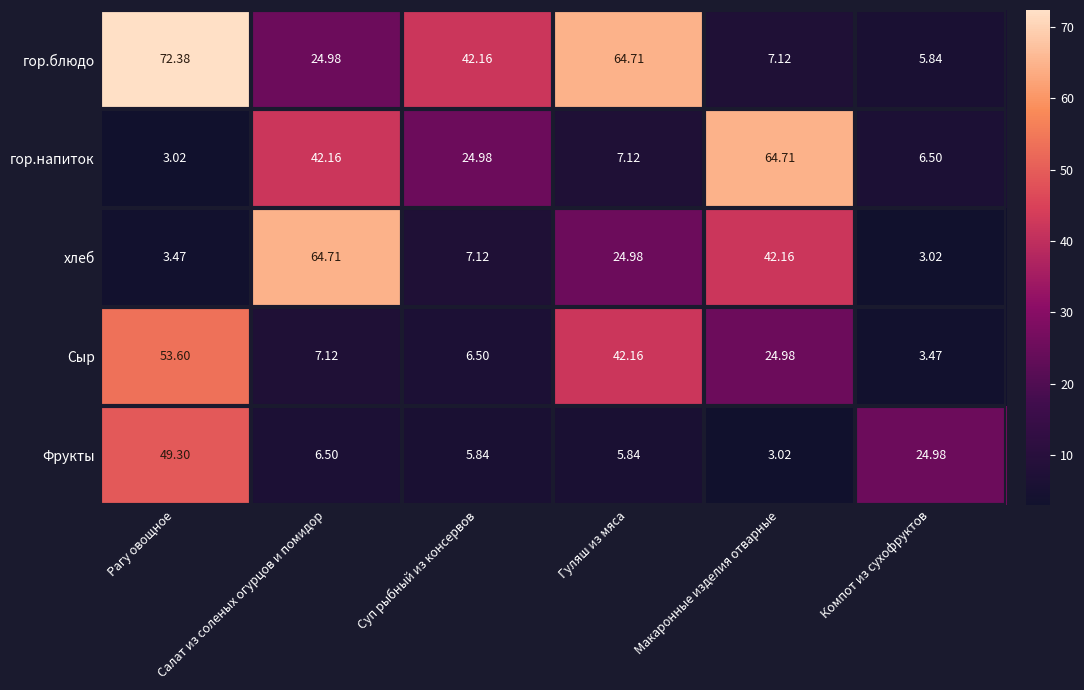

Which category has the highest value in the гор.напиток series?

Макаронные изделия отварные